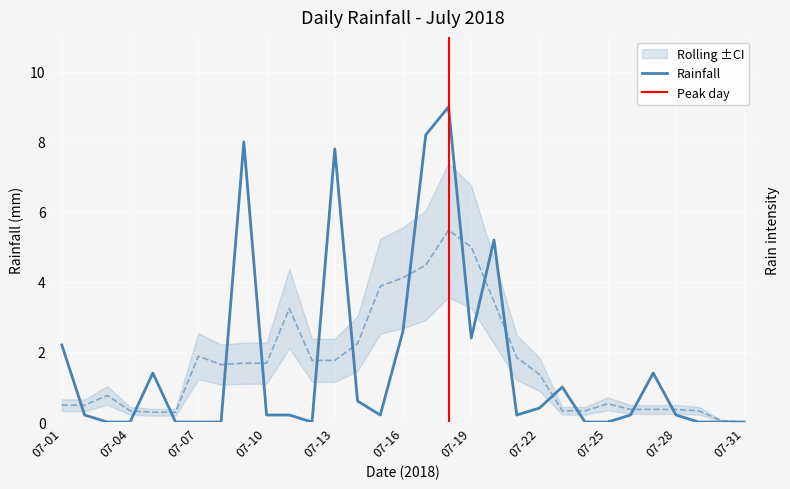

Which label corresponds to the smallest value in the chart?

07-03